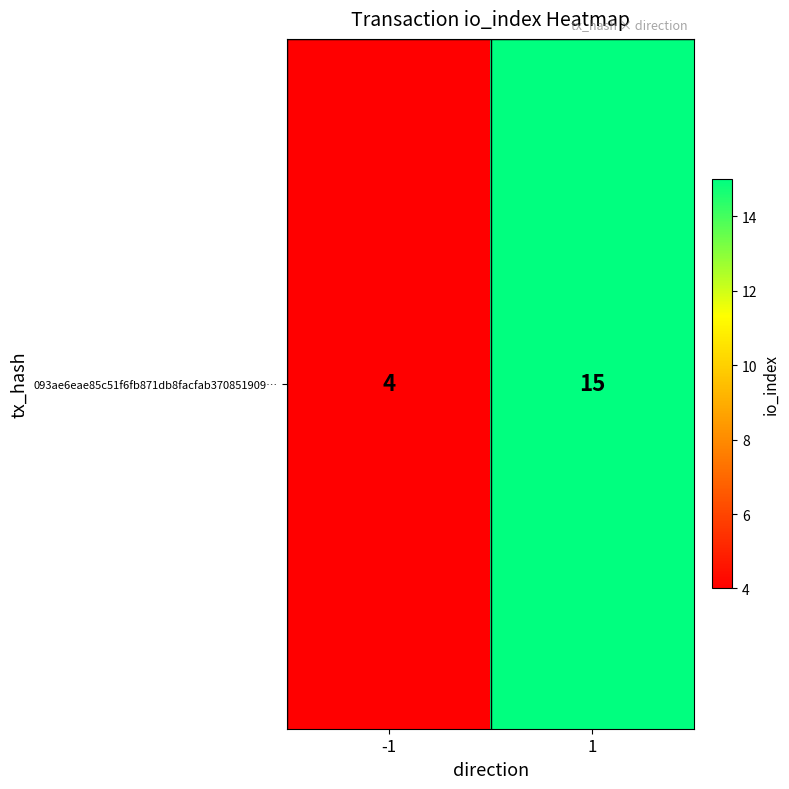

What is the average value?

10